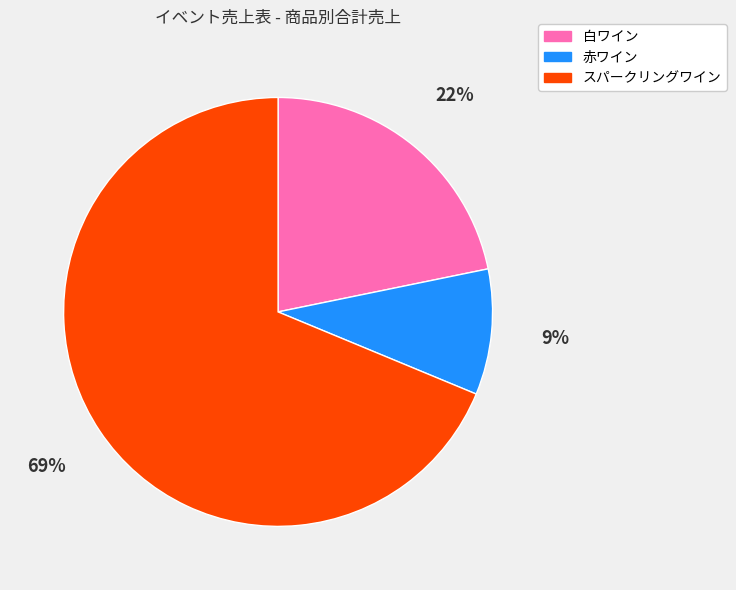

What is the smallest slice in the pie chart?

赤ワイン